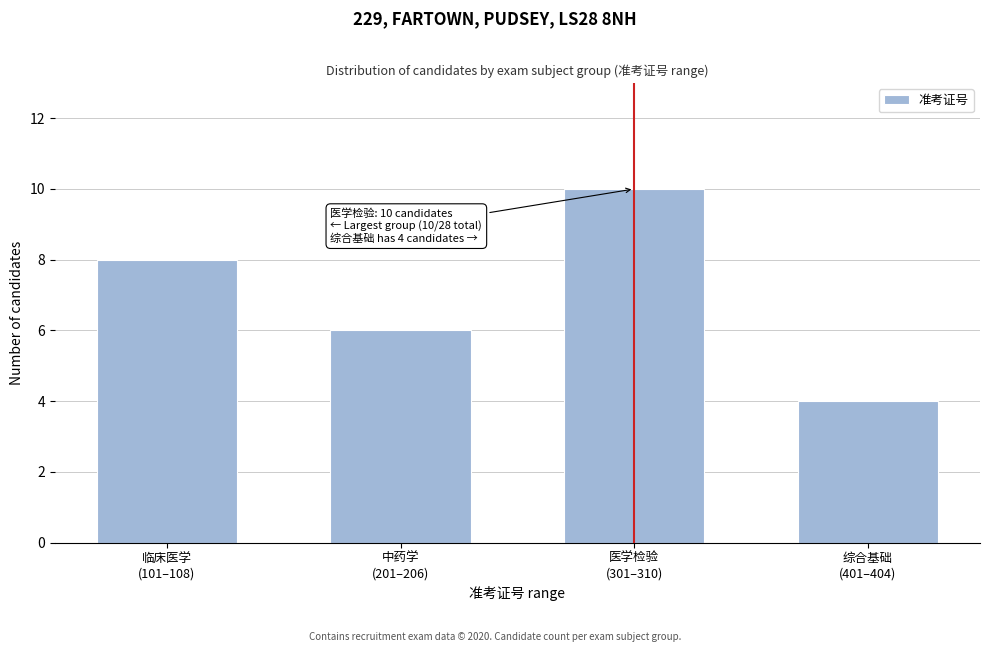

Reading right to left, what are all the values shown in this chart?

4	10	6	8